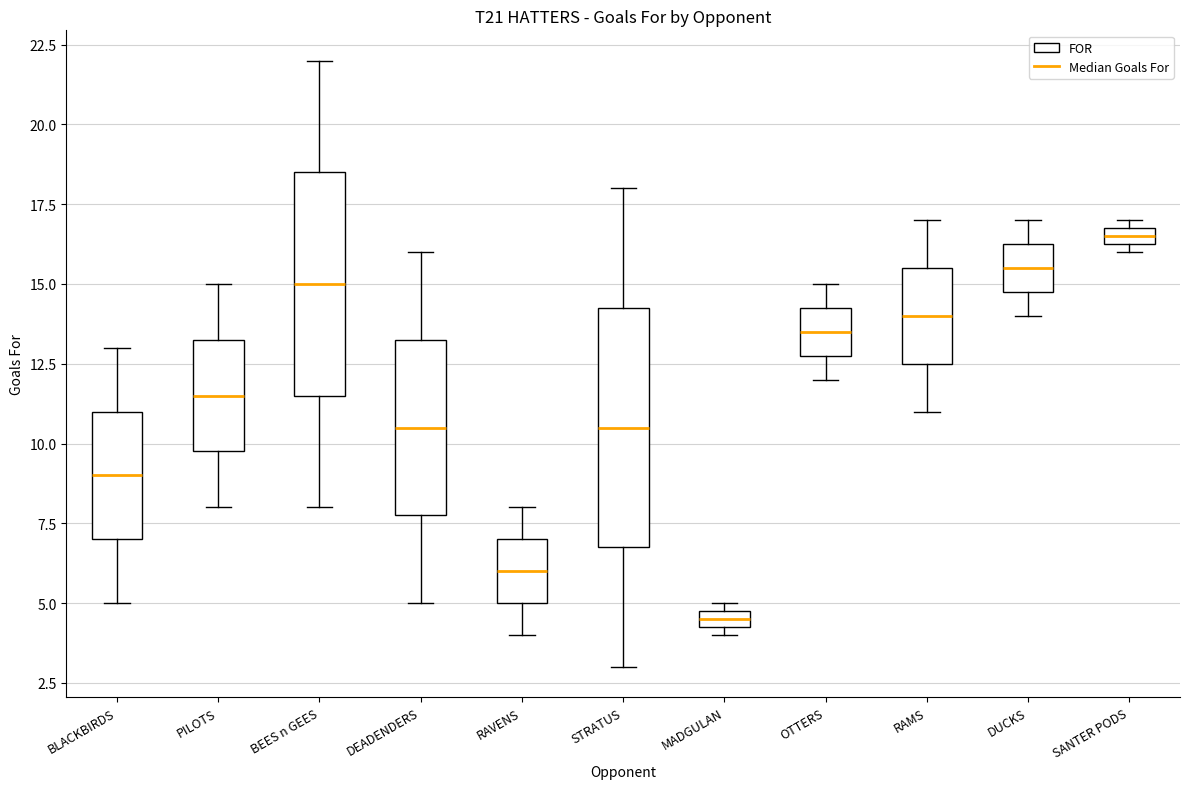

Which box has the highest median line?

SANTER PODS